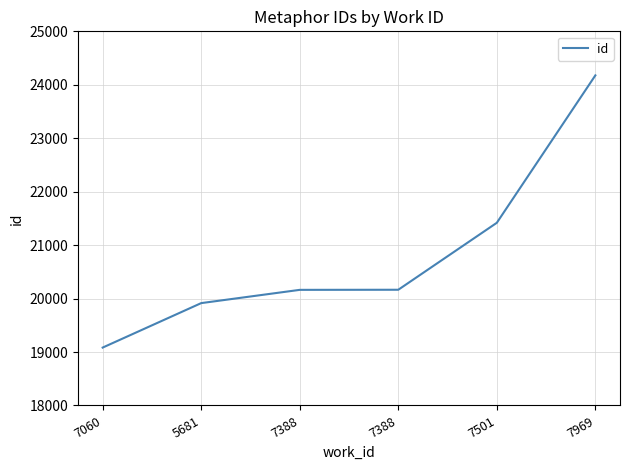

What is the difference between the second highest and minimum values?

2335